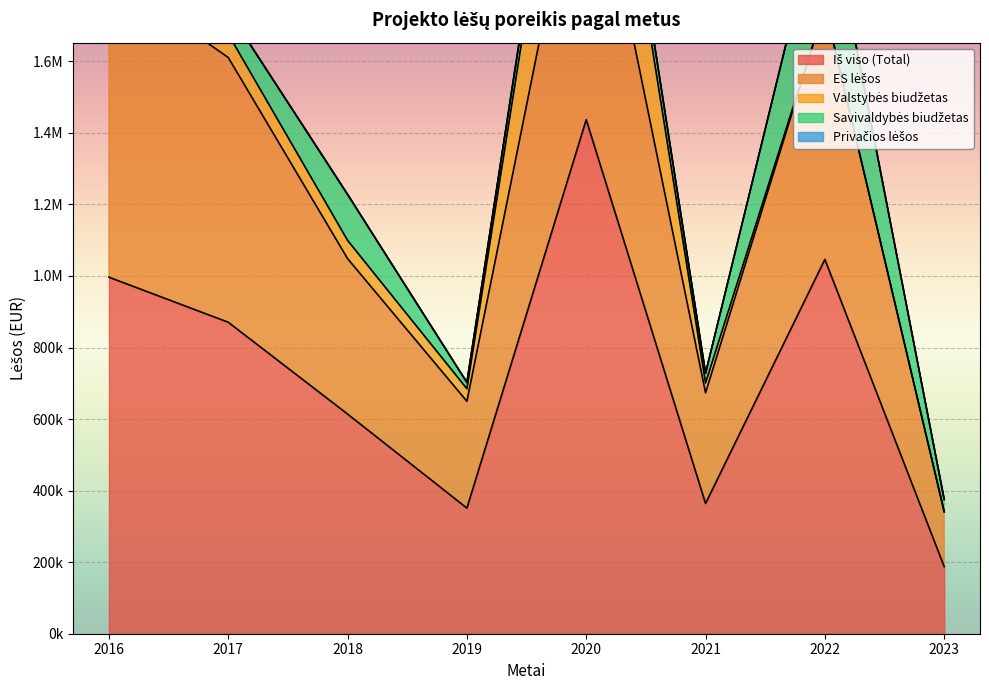

What is the difference between the maximum and minimum values in the Savivaldybės biudžetas series?

322451.1